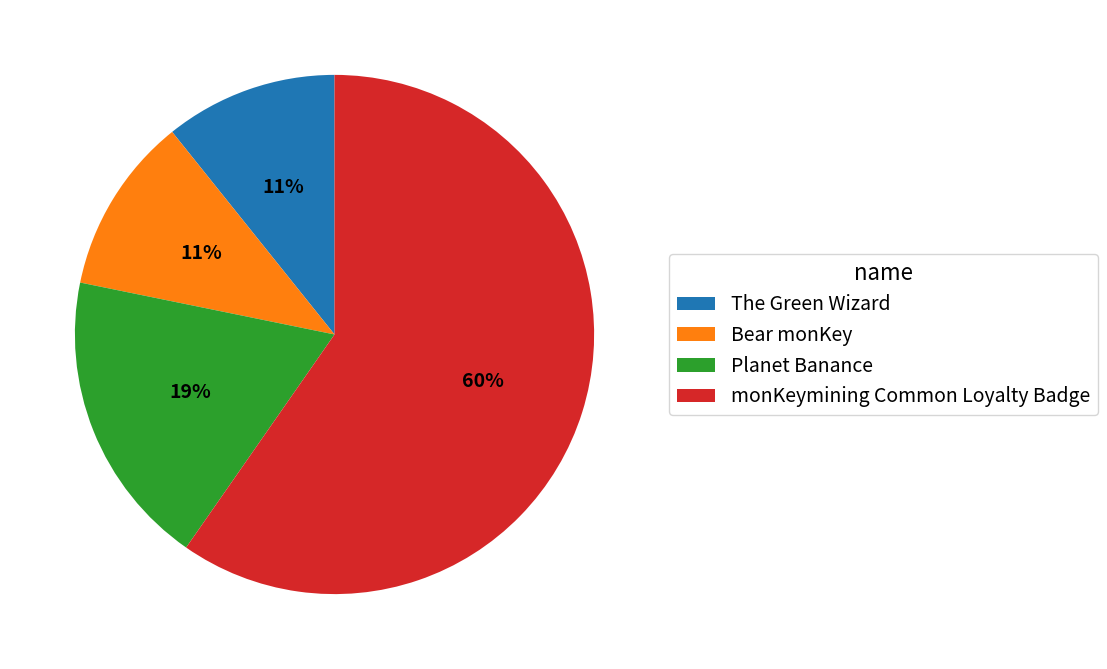

Which category has the biggest portion of the pie?

monKeymining Common Loyalty Badge